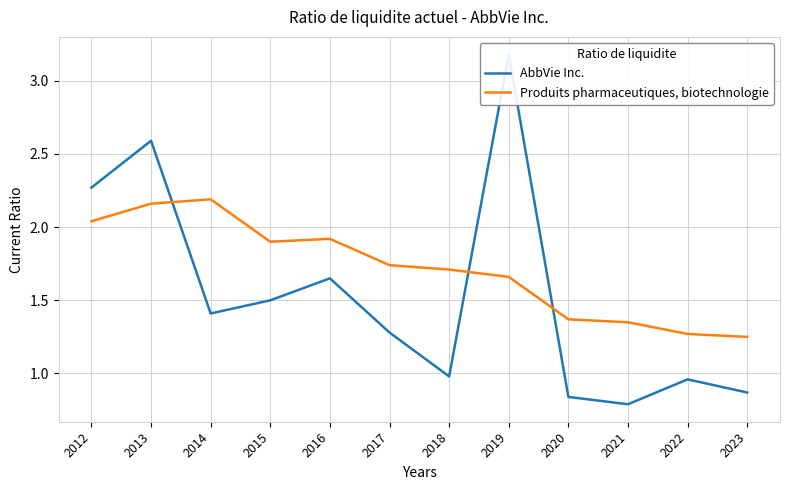

Is it true that Produits pharmaceutiques, biotechnologie equals 1.2 at 2023?

True